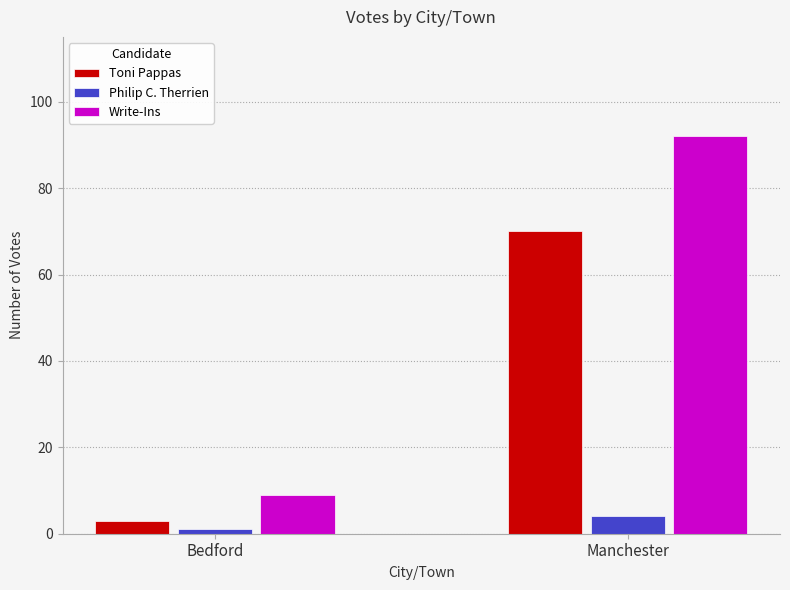

List the series in order of their peak value, highest first.

Write-Ins, Toni Pappas, Philip C. Therrien